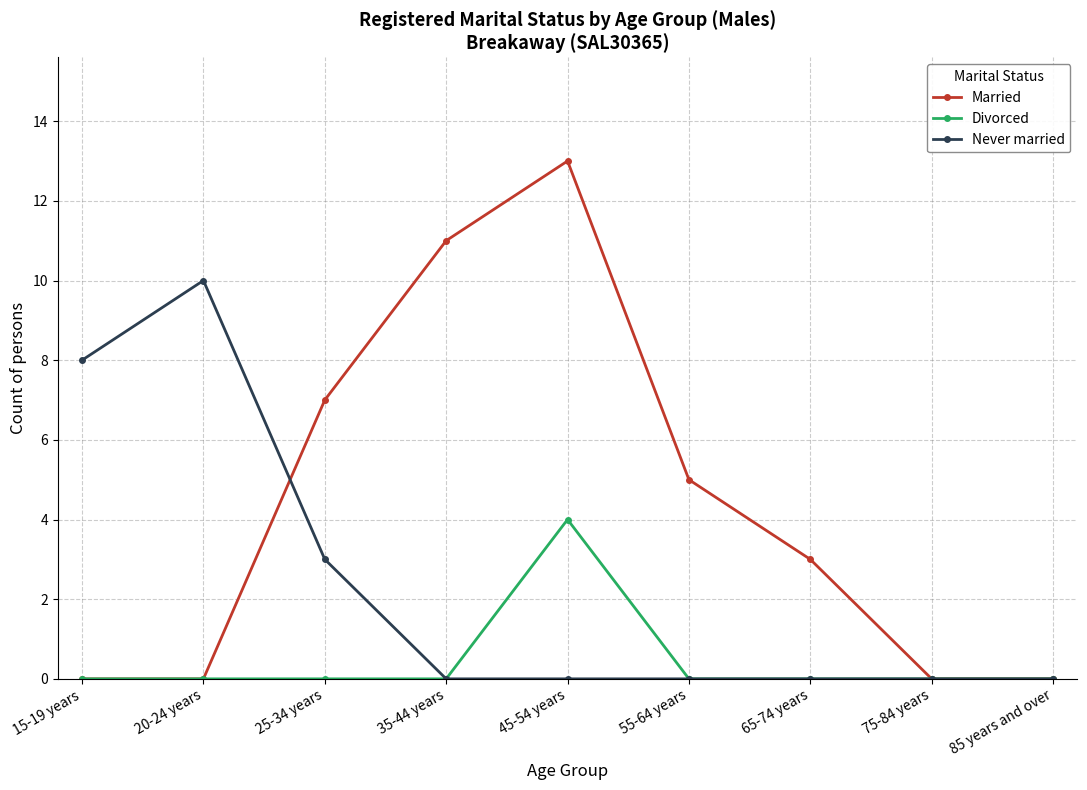

Rank the series by their average value, from lowest to highest.

Divorced, Never married, Married